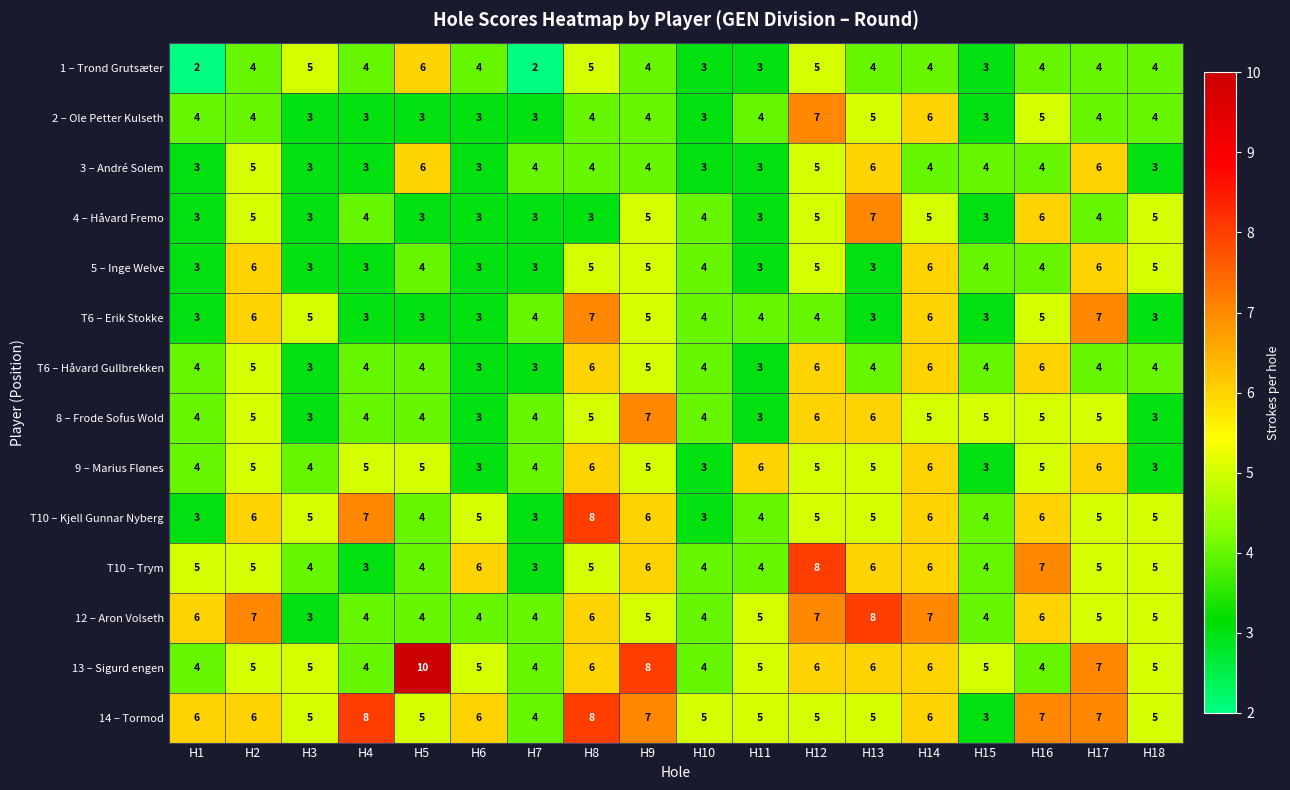

The value of 1 – Trond Grutsæter at H1 is 3. True or false?

False